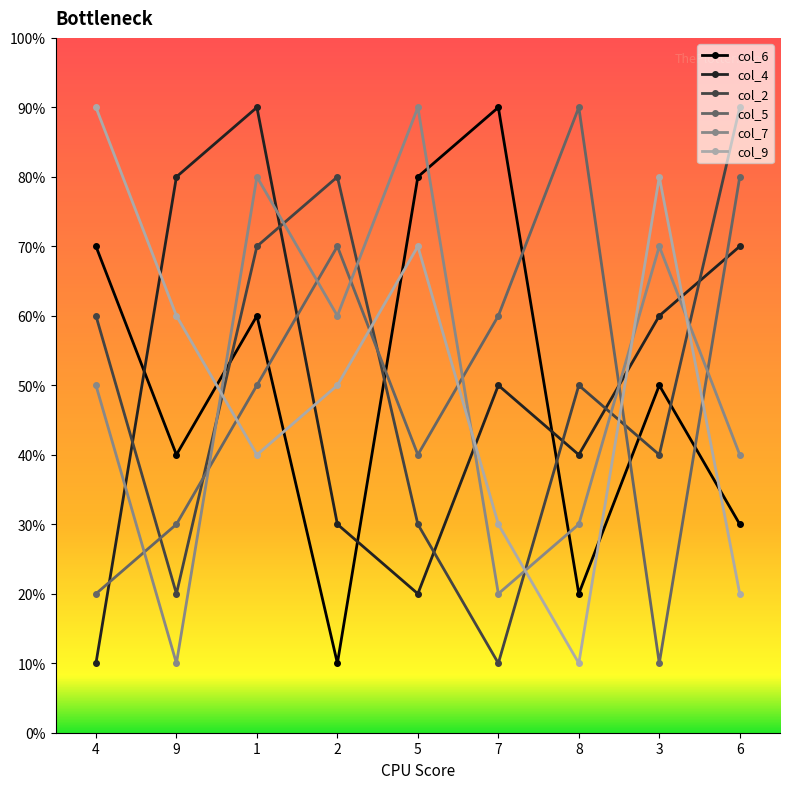

List the labels in order of col_2 value, largest first.

6, 2, 1, 4, 8, 3, 5, 9, 7